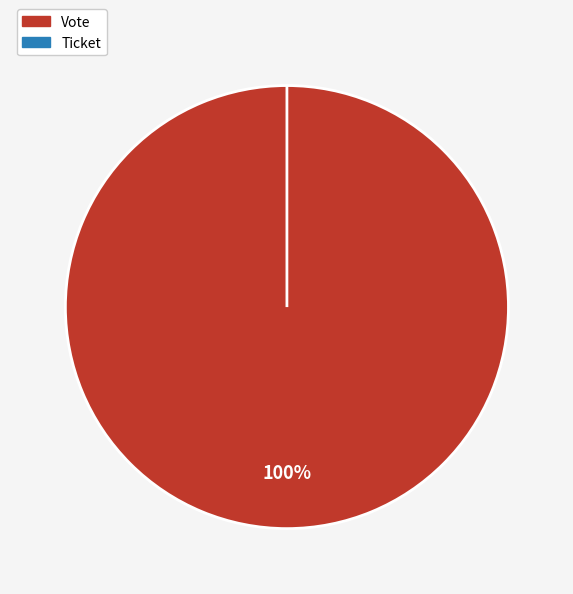

Which slice is the largest?

Vote